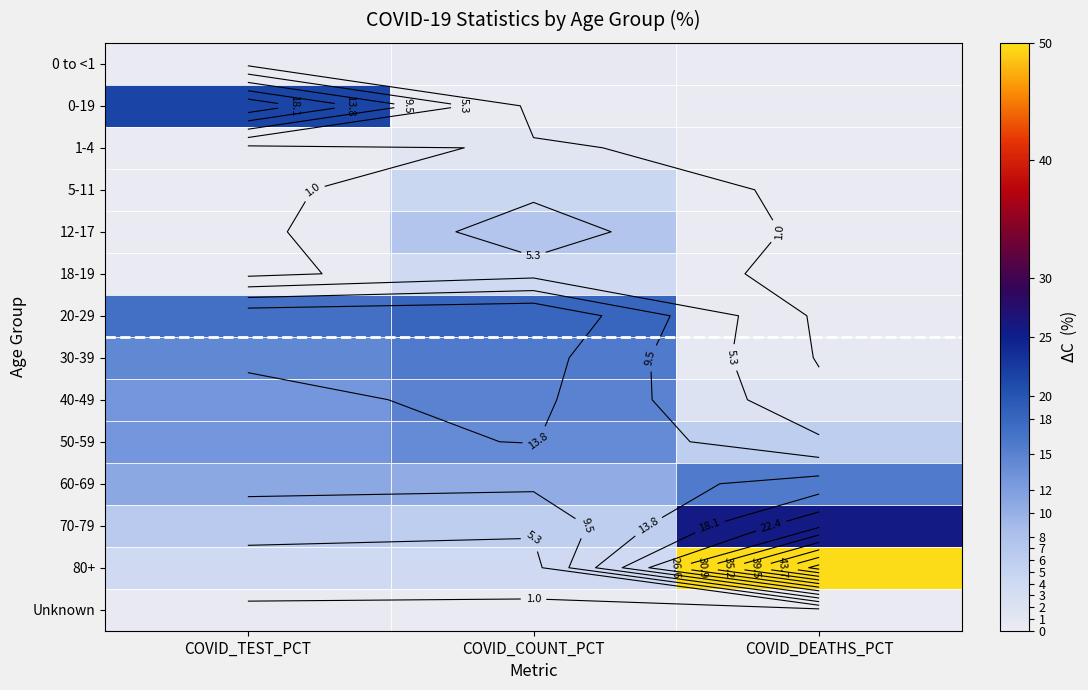

What is the sum of all 50-59 values?

32.7